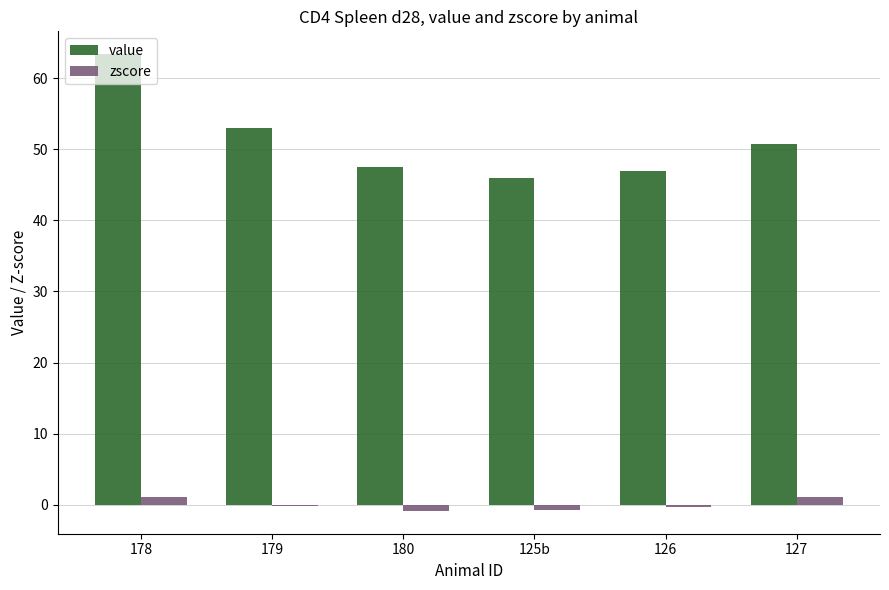

Between 126 and 127, which series saw the biggest shift?

value